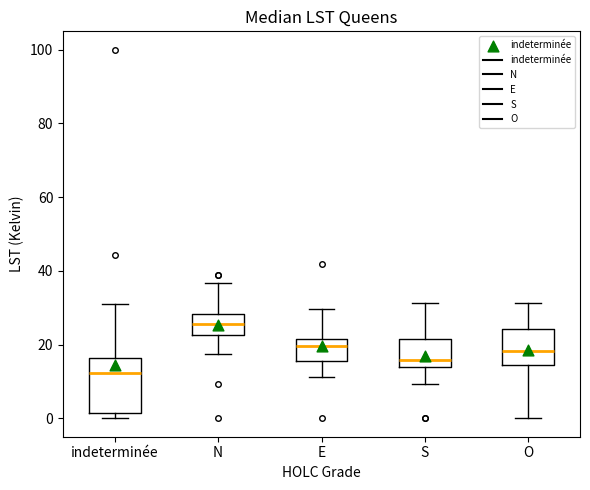

Comparing the boxes themselves (not the whiskers), which one is the tallest?

indeterminée